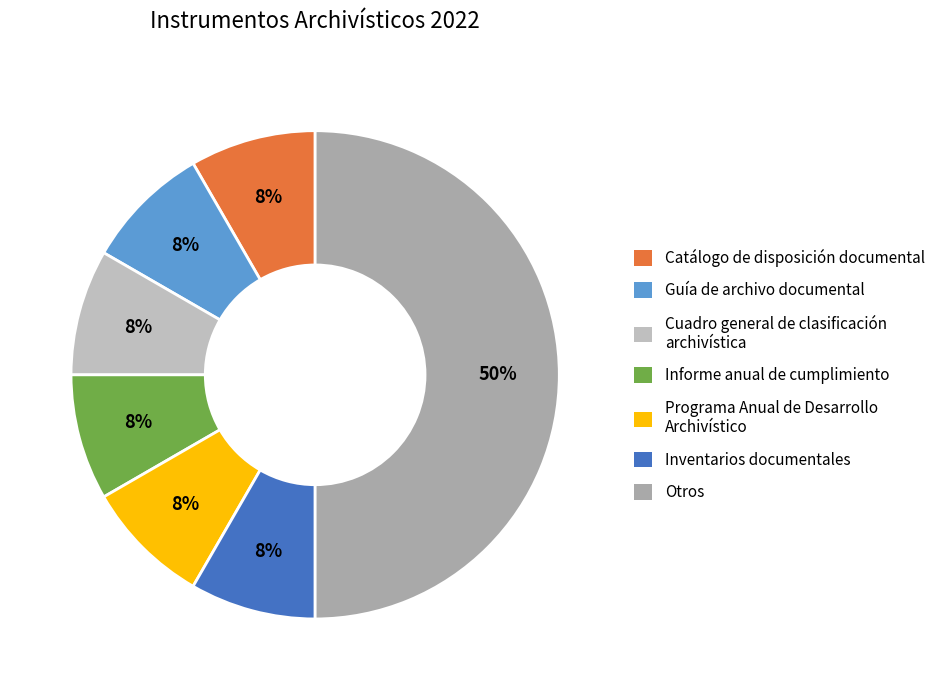

Is the sum of Cuadro general de clasificación archivística and Guía de archivo documental greater than half?

No